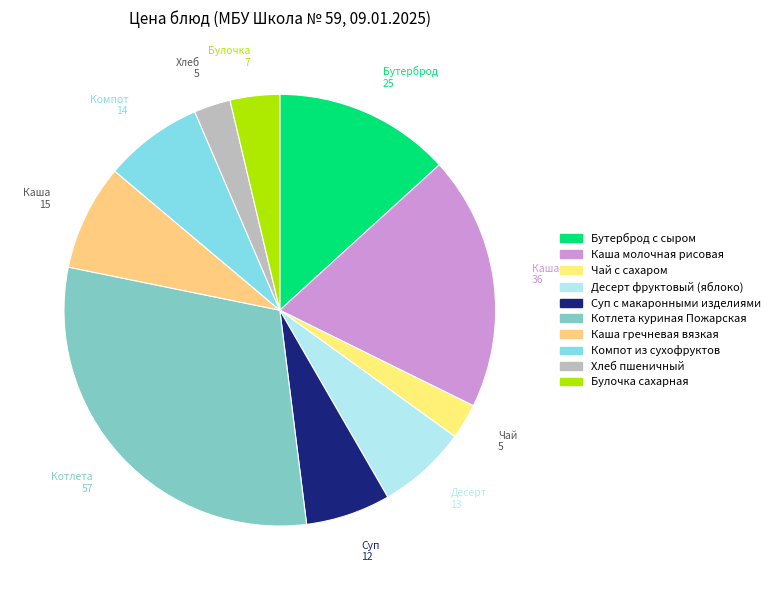

How much of the chart is everything except Компот из сухофруктов?

92.6%